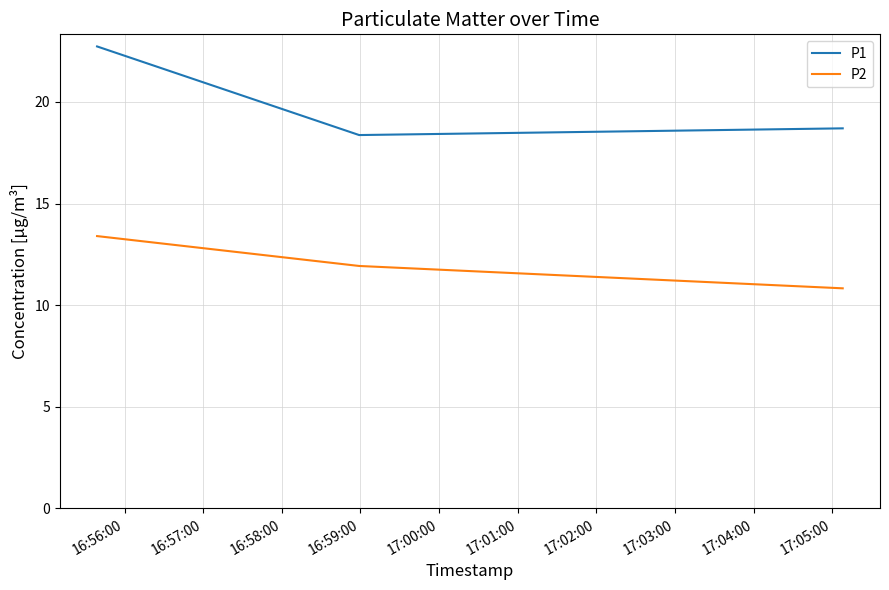

What is the difference between the maximum and minimum values in the P2 series?

2.6